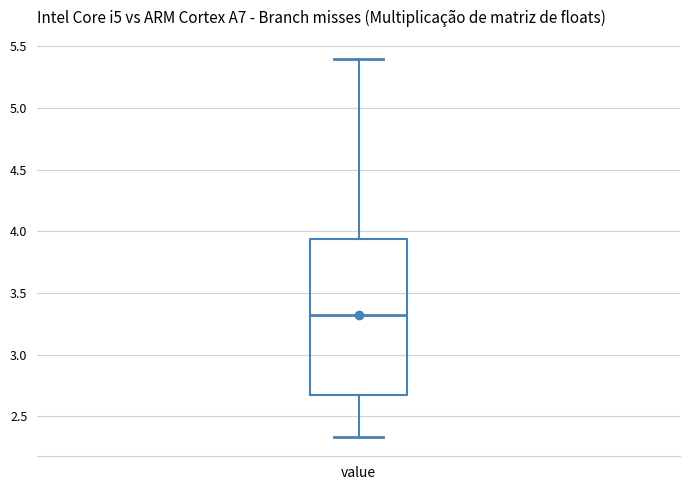

Read this box plot against the y-axis: the position of the median line, the range covered by the box, and the ends of both whiskers. The values are not printed on the chart, so give them approximately, as read against the axis.

median 3.35, box 2.65 to 3.95, whiskers 2.35 to 5.40